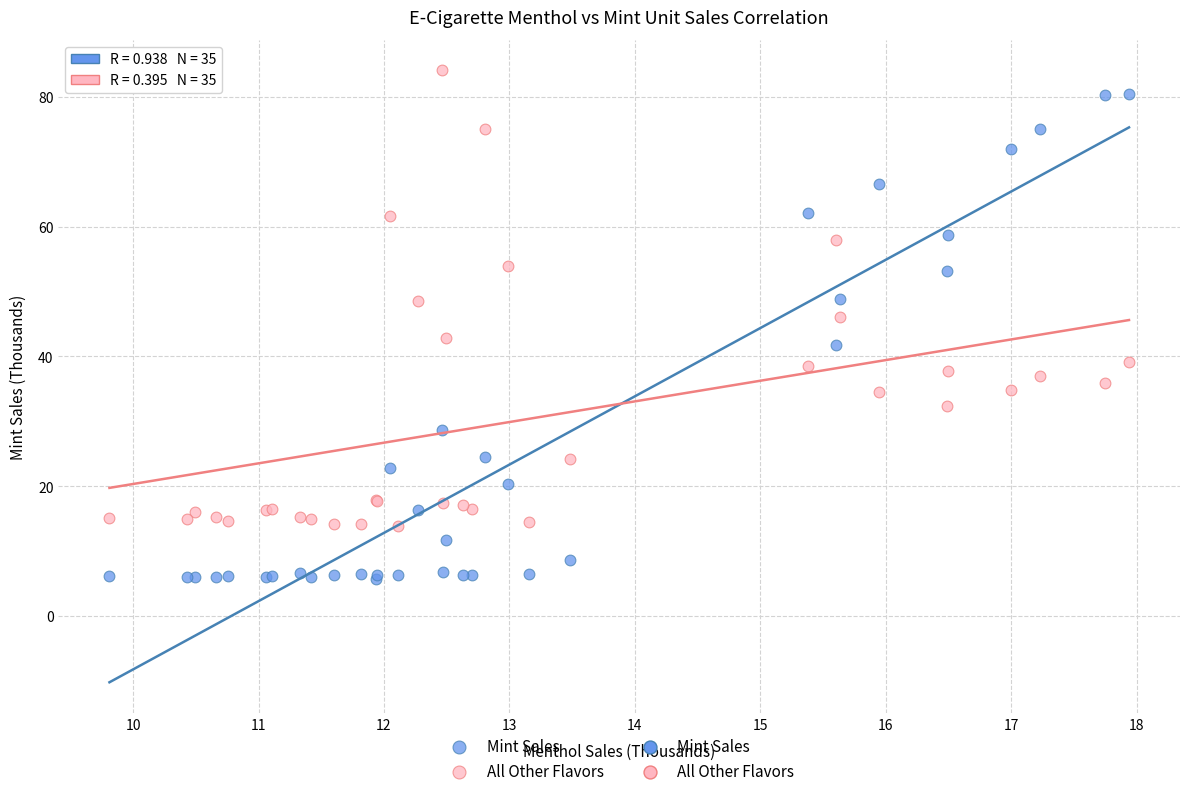

Which series contains the highest Y value?

All Other Flavors